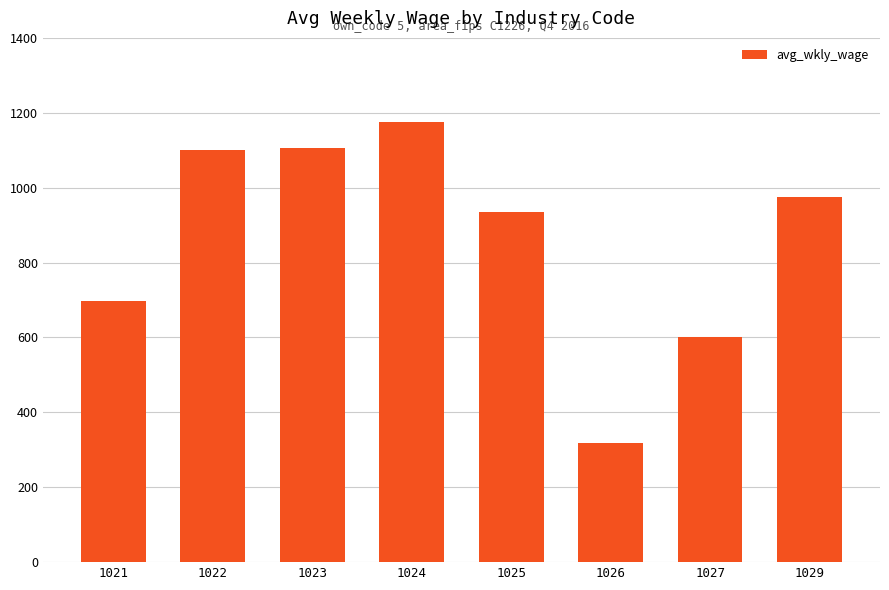

What is the minimum value shown in the chart?

318